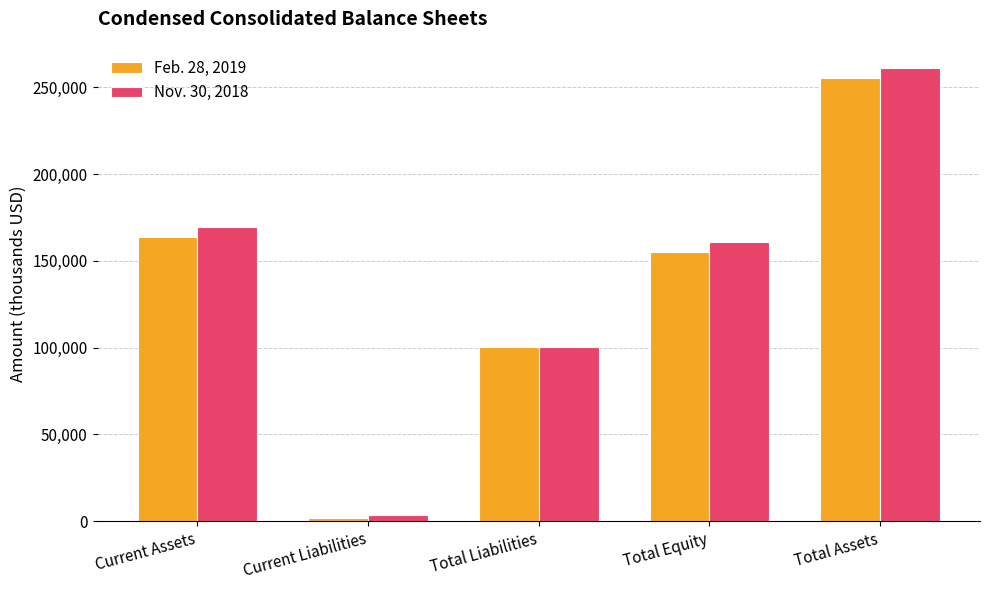

What is the total value across all series at Total Equity?

315906